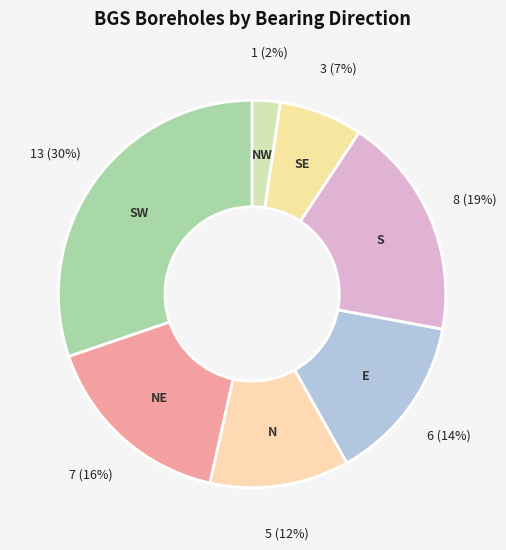

To the nearest percent, what percentage of the pie is NE?

16%